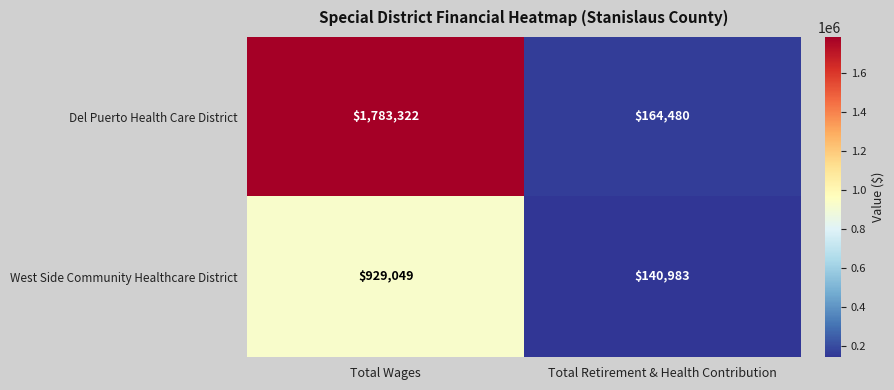

At which category is the sum across all series the highest?

Total Wages